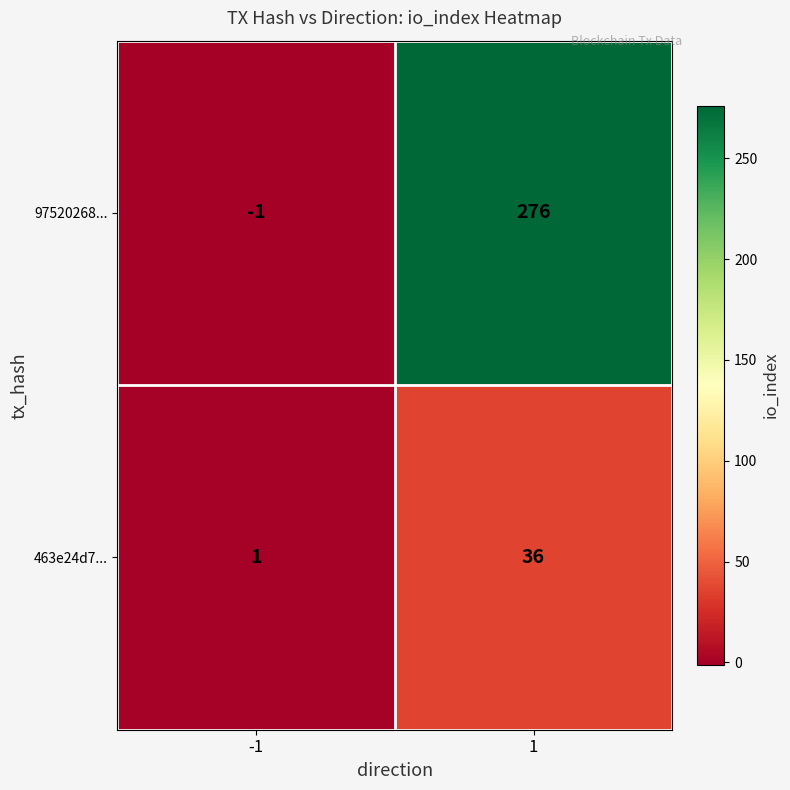

At -1, list the series in order from largest to smallest.

463e24d7..., 97520268...